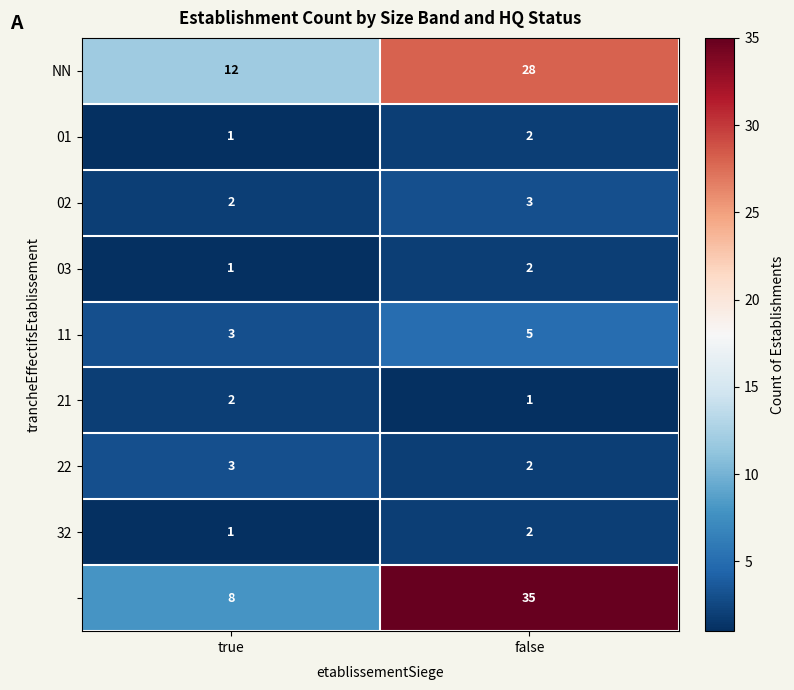

Which label corresponds to the largest value in the chart?

false